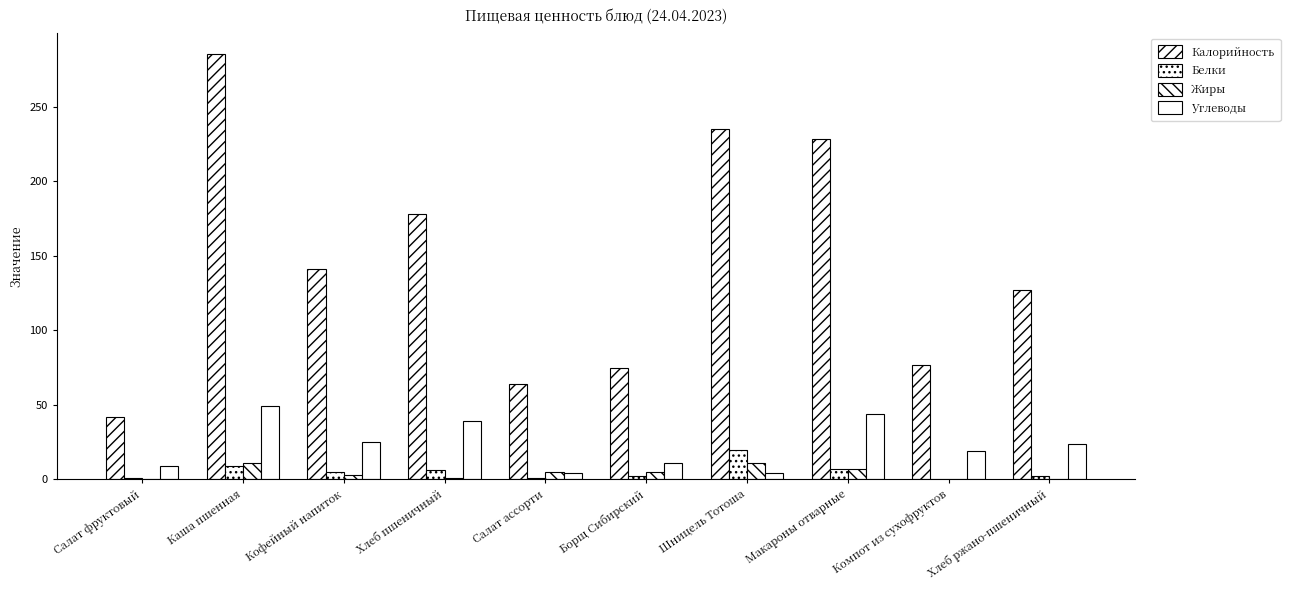

At which category is the sum across all series the highest?

Каша пшенная